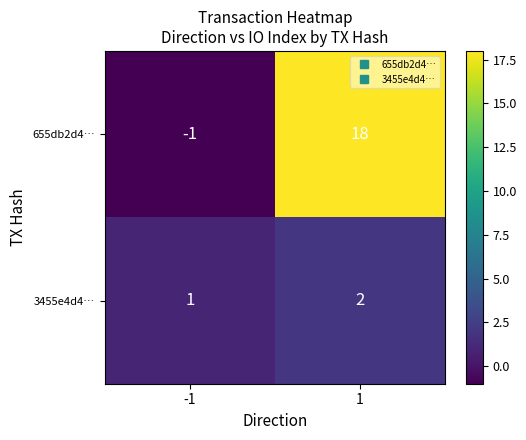

What is the greatest value displayed?

18